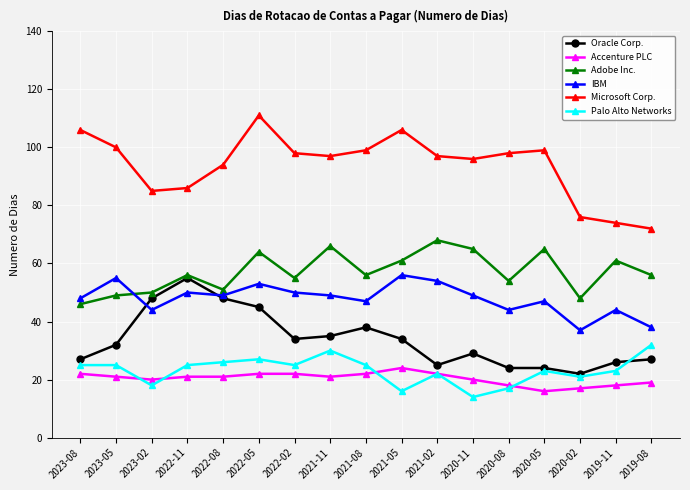

What position from the right is 2022-08?

13